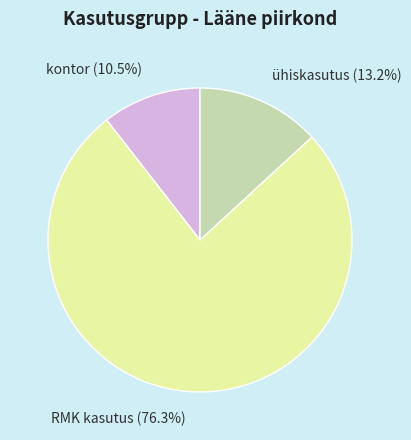

Does ühiskasutus account for over 50% of the chart?

No